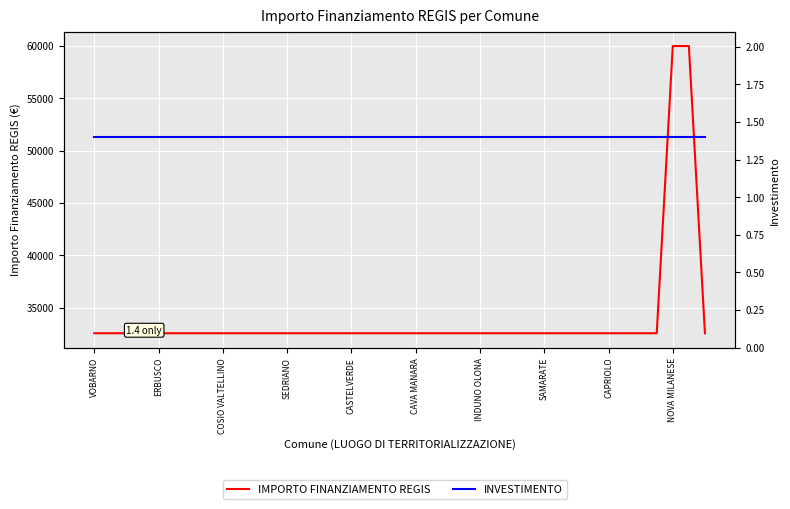

What is the value of the IMPORTO FINANZIAMENTO REGIS point at the 15th from the left?

32589.0